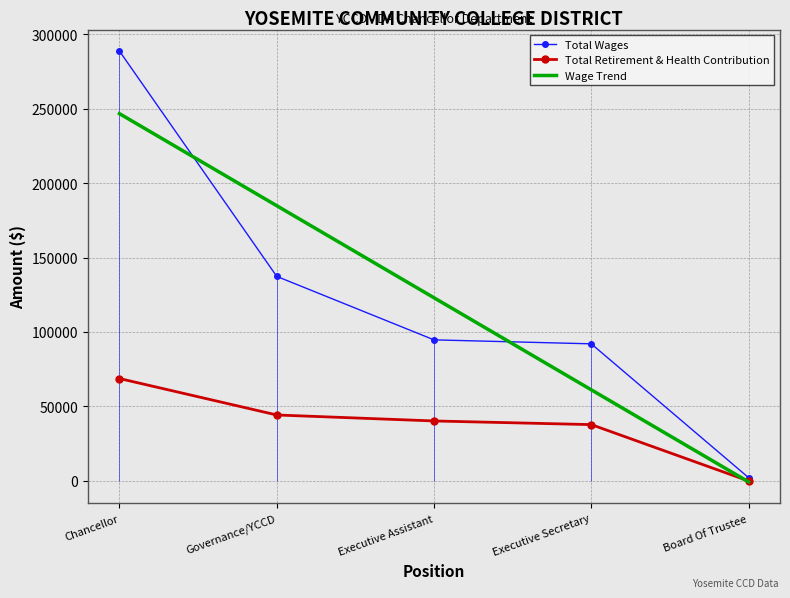

True or false: Total Wages has more than 1 points higher than both neighbors.

False